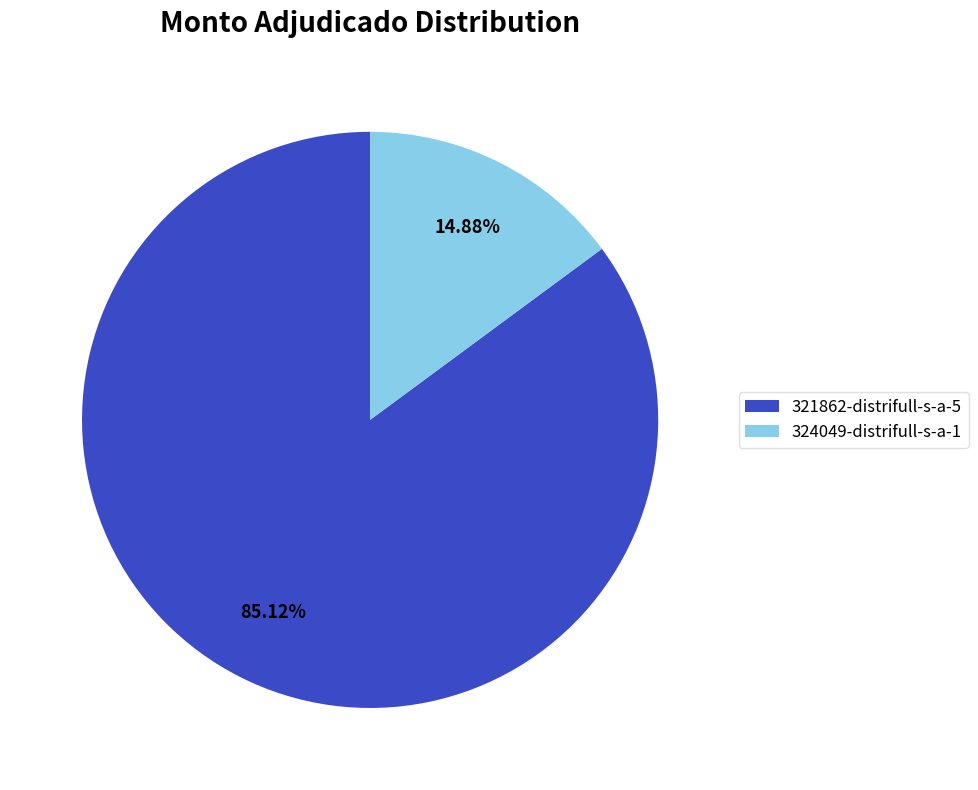

Is 321862-distrifull-s-a-5 the majority of the pie?

Yes